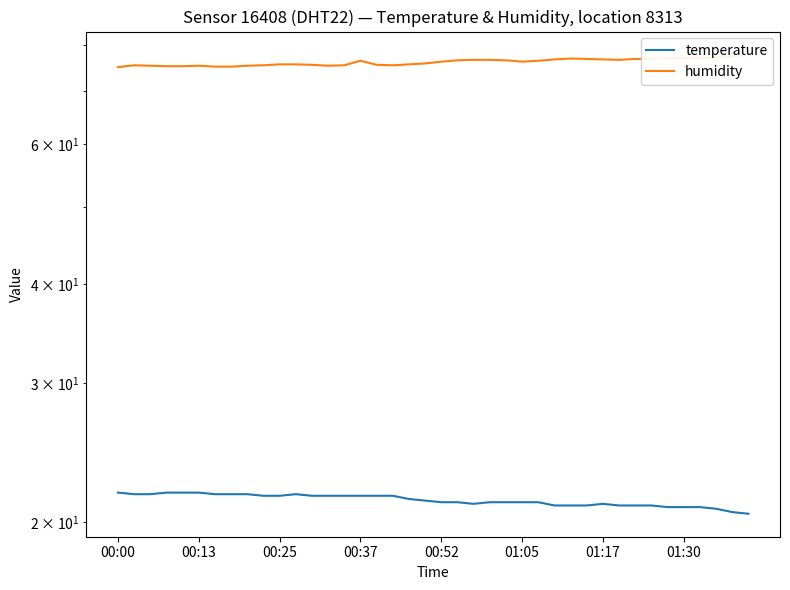

True or false: temperature has more than 0 points higher than both neighbors.

True